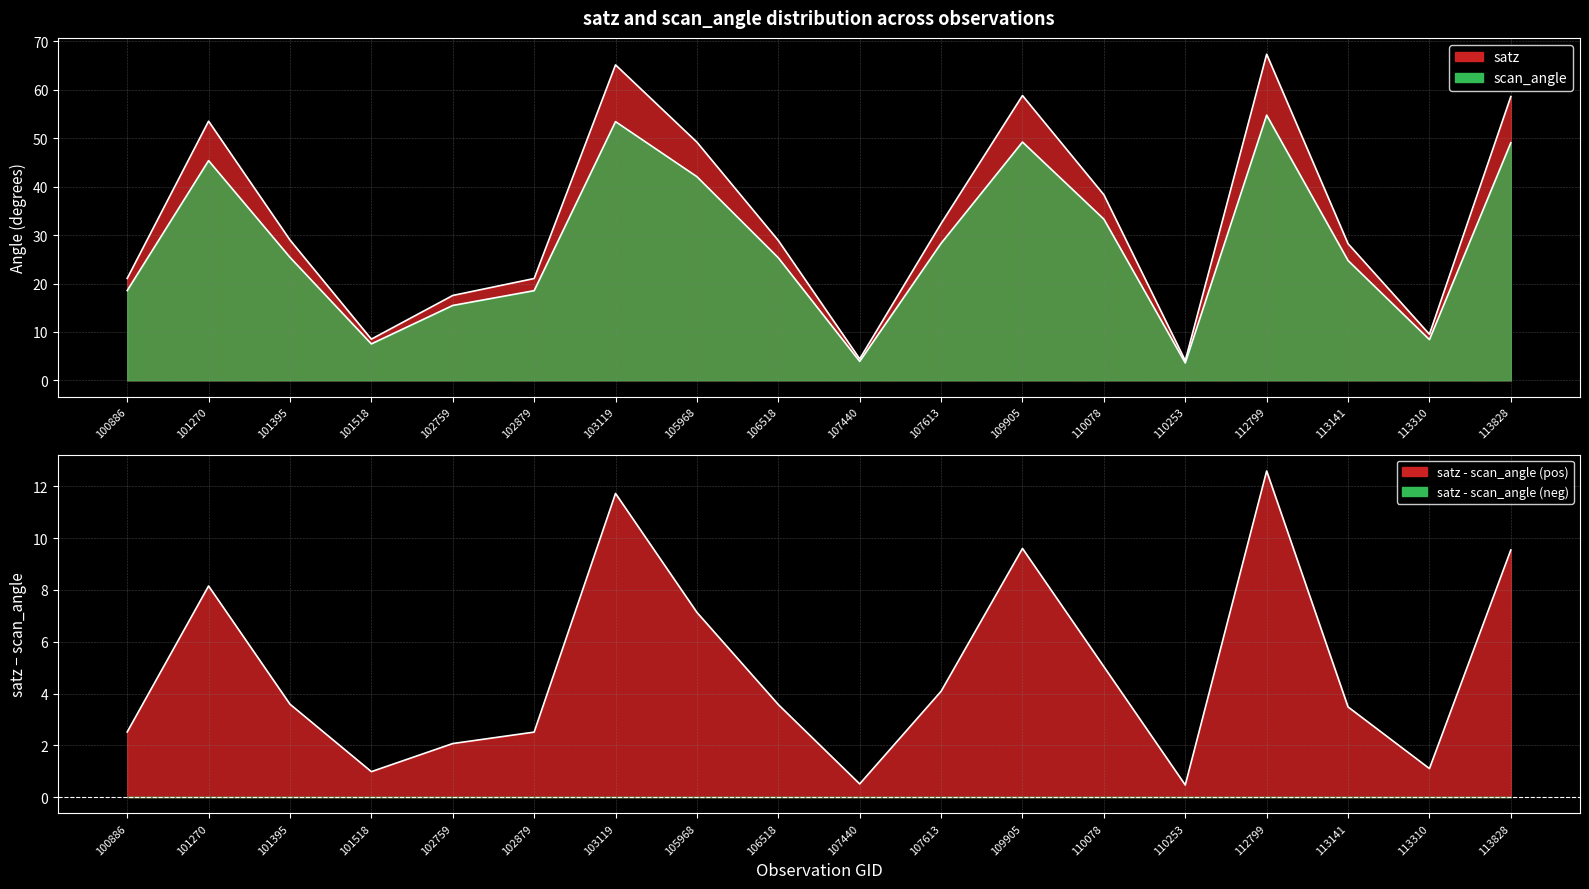

Rank the series by their average value, from lowest to highest.

scan_angle, satz